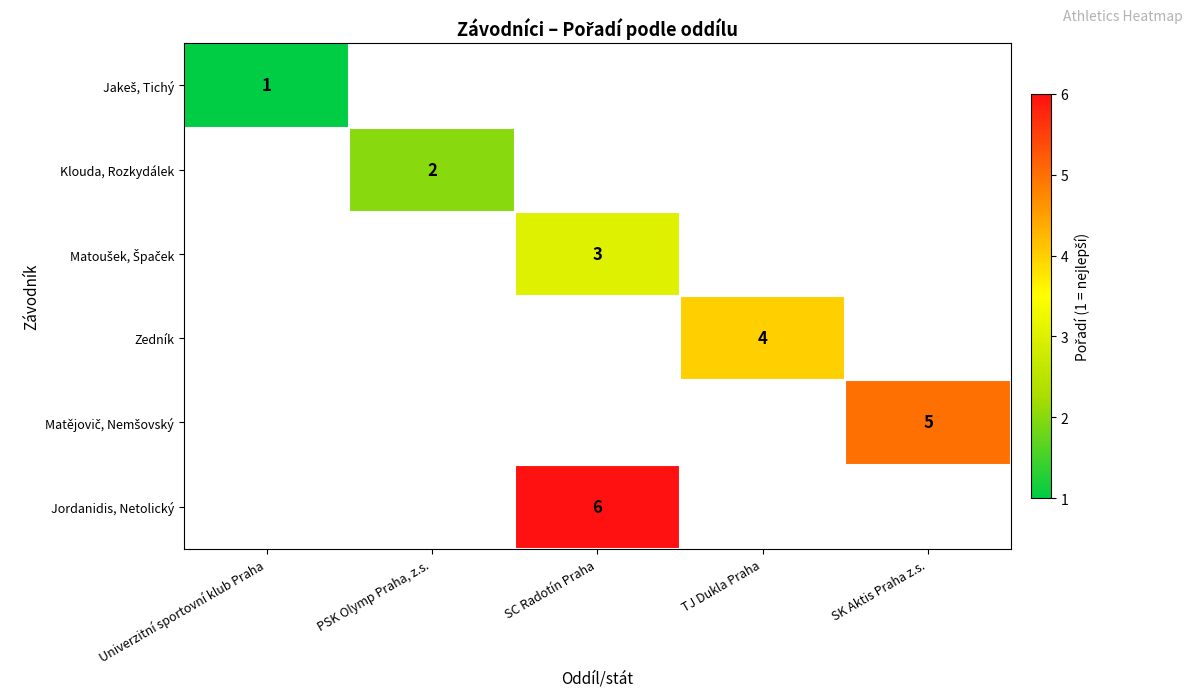

The Matoušek, Špaček series shows 3.0 at SC Radotín Praha. True or false?

True